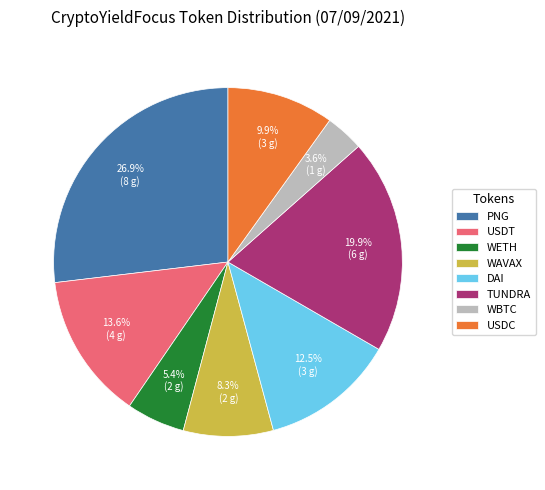

Which has a higher value, TUNDRA or USDT?

TUNDRA